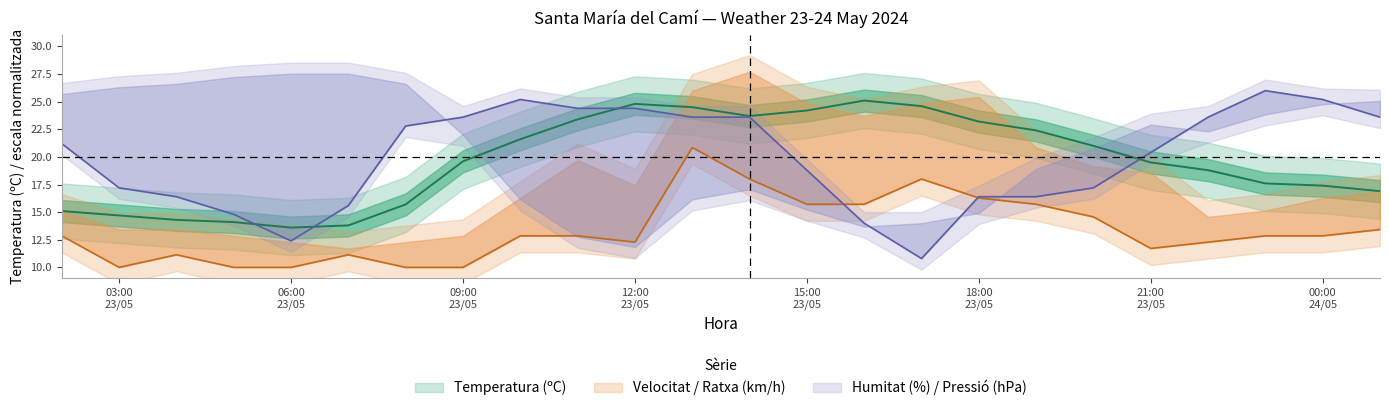

What is the sum of the Pressió (hPa) values at 23/05 14:00 and 23/05 04:00?

40.0